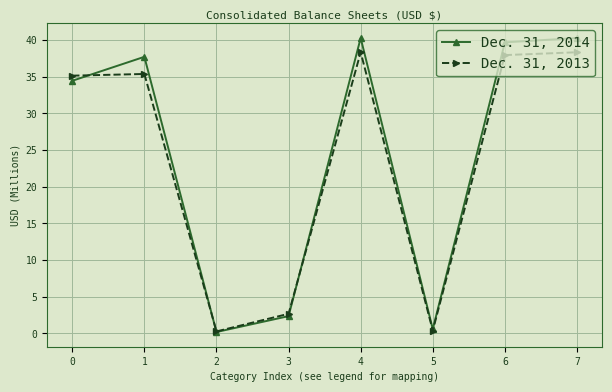

True or false: Dec. 31, 2013 has more than 2 interior local peaks.

False